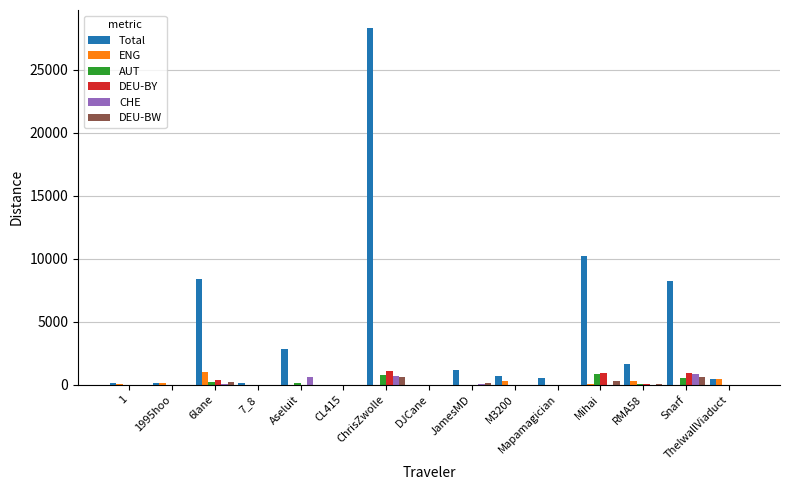

Which series changed the most between Aseluit and CL415?

Total